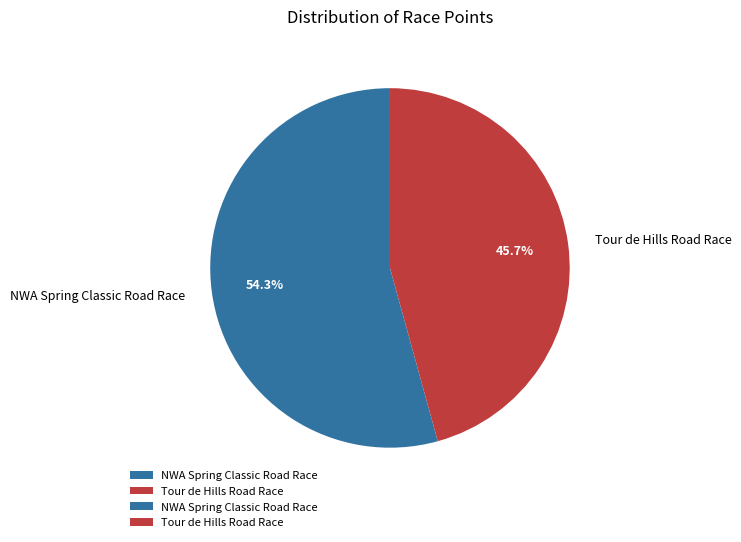

To the nearest percent, what percentage of the pie is NWA Spring Classic Road Race?

54%